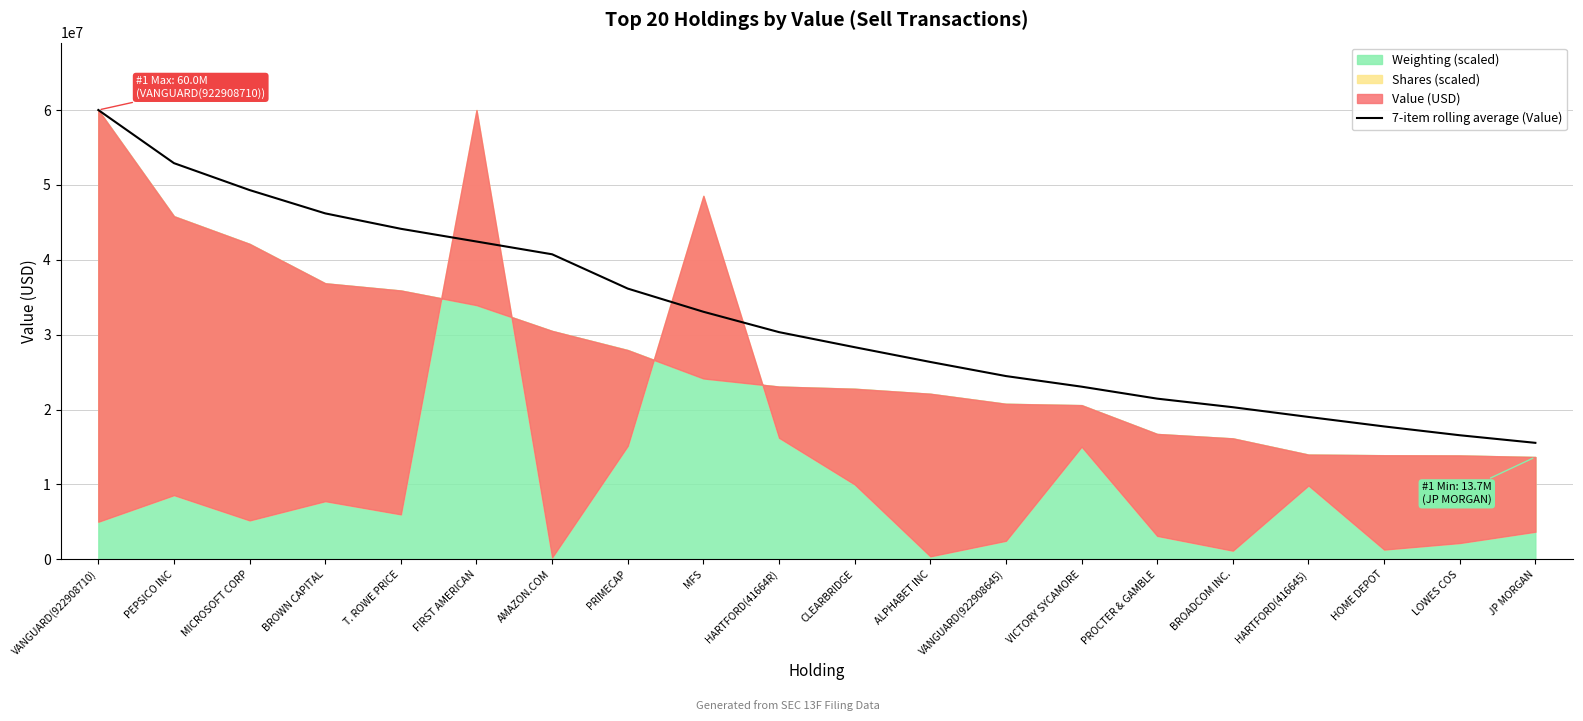

What is the smallest value displayed?

15549000.0